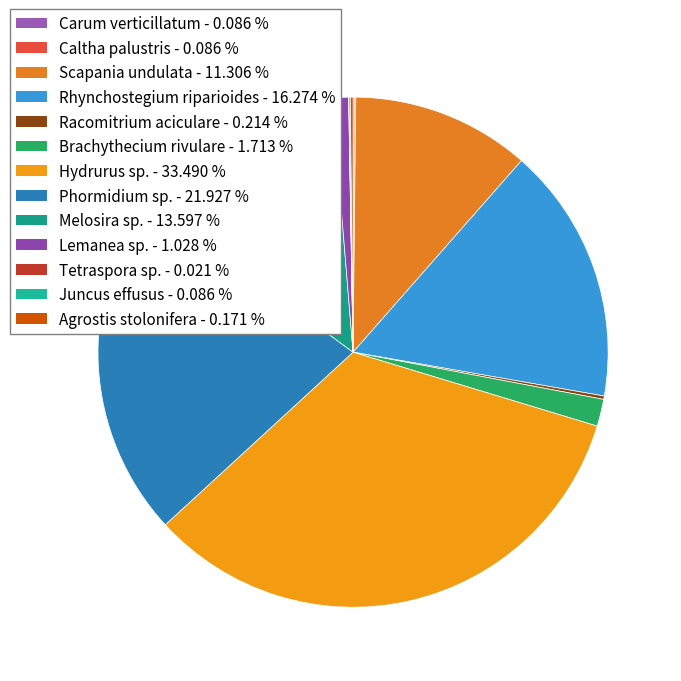

True or false: Juncus effusus accounts for 0% of the total.

True